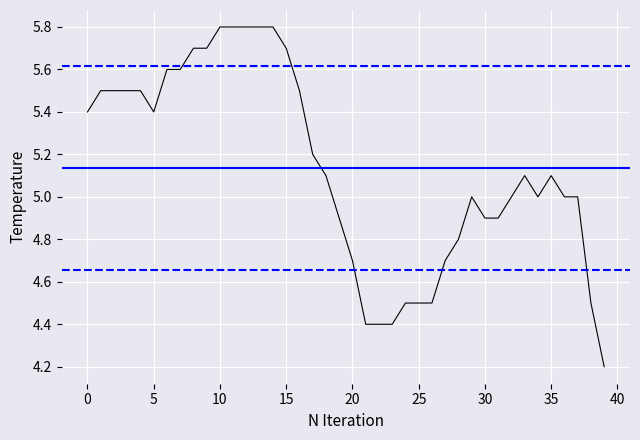

Rank the series by their maximum value, from highest to lowest.

temperature, upper_band, mean, lower_band